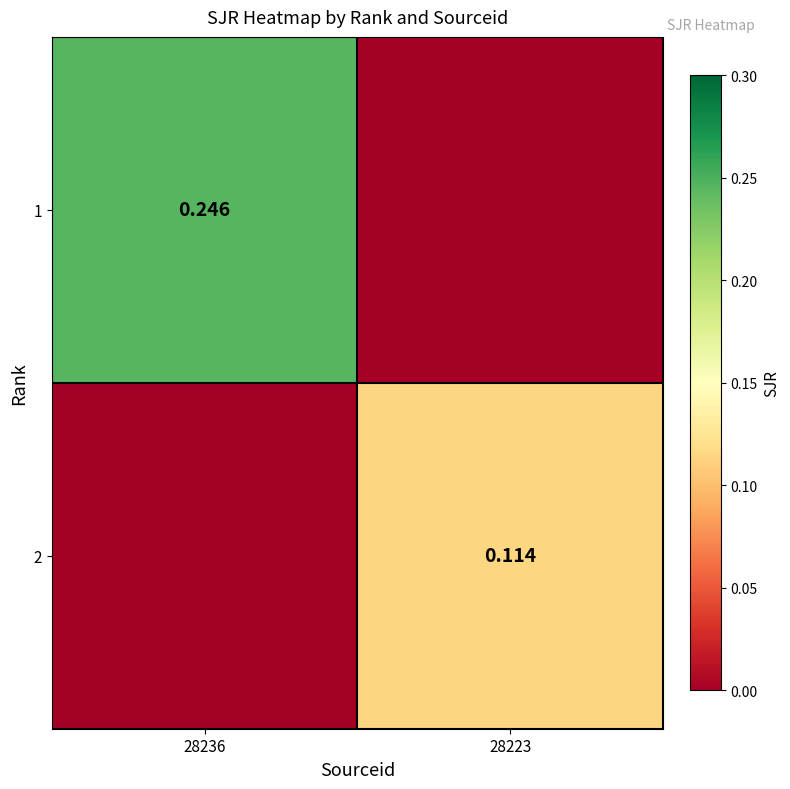

Is the value of 2 at 28223 greater than the value of 1 at 28236?

No